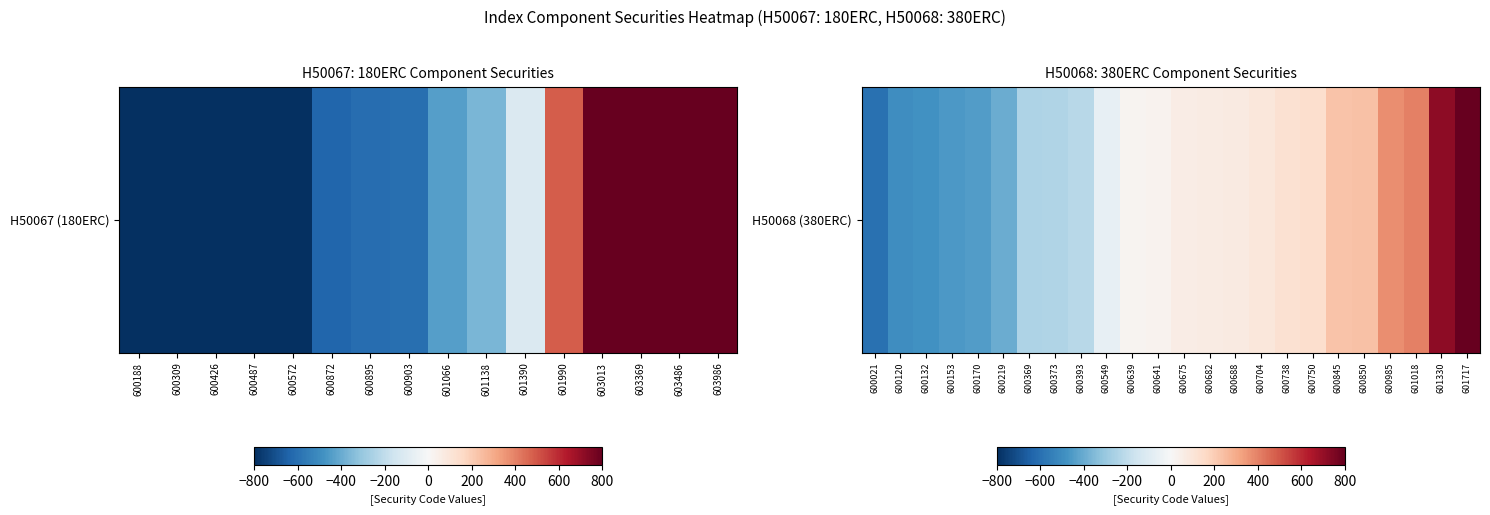

How many data points are less than 59?

12